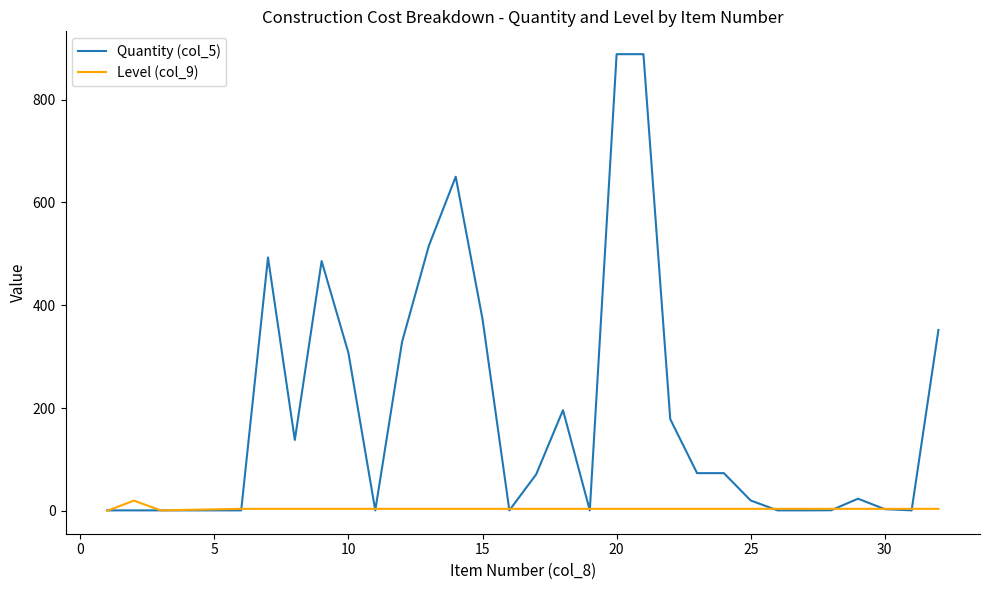

Which series has the largest total across all categories?

Quantity (col_5)